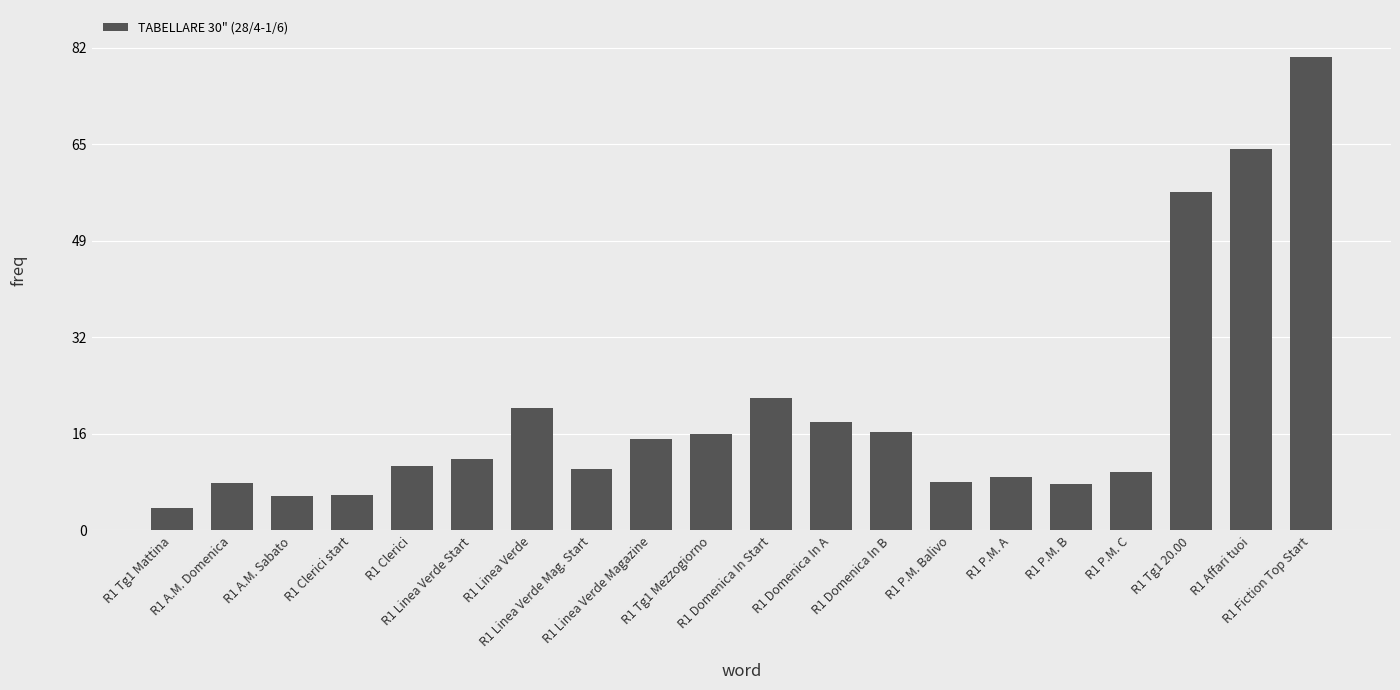

Does the chart contain any negative values?

No